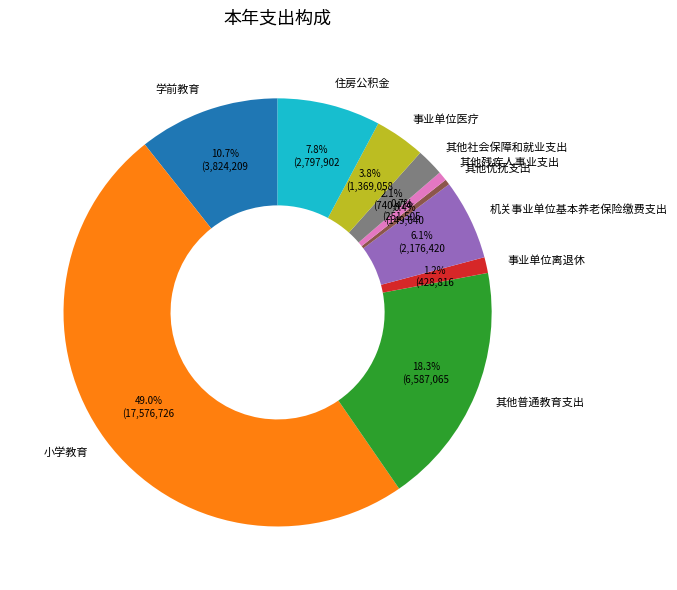

True or false: 其他残疾人事业支出 accounts for 1% of the total.

True